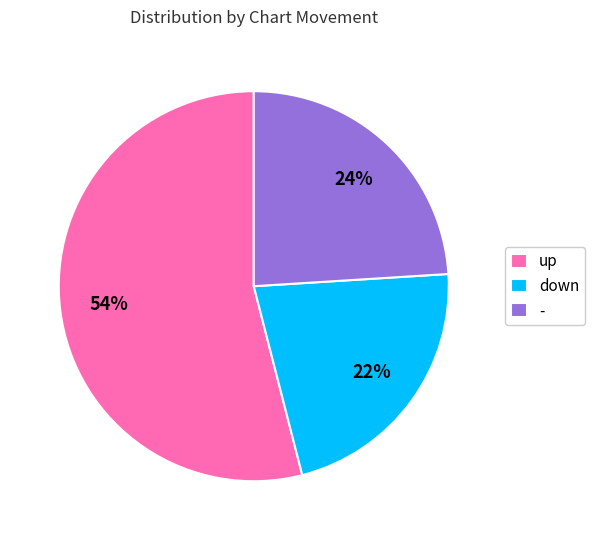

To the nearest percent, what portion does up represent?

54%